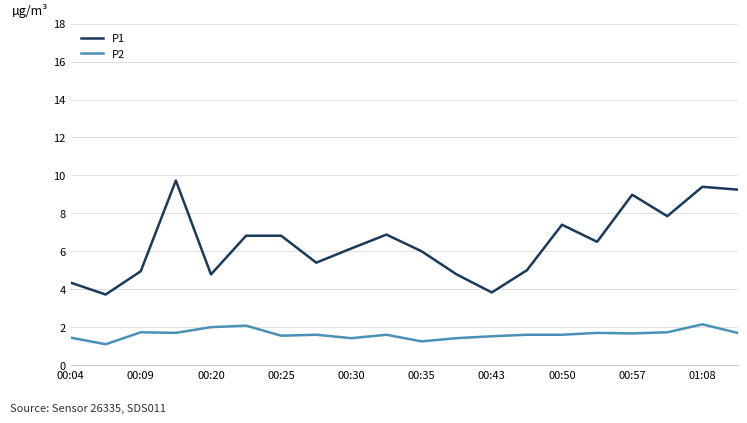

True or false: P1 and P2 cross at least once.

False